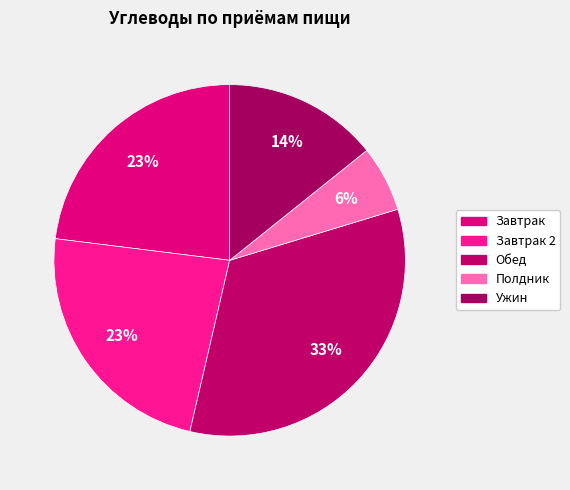

How many segments does this pie chart have?

5